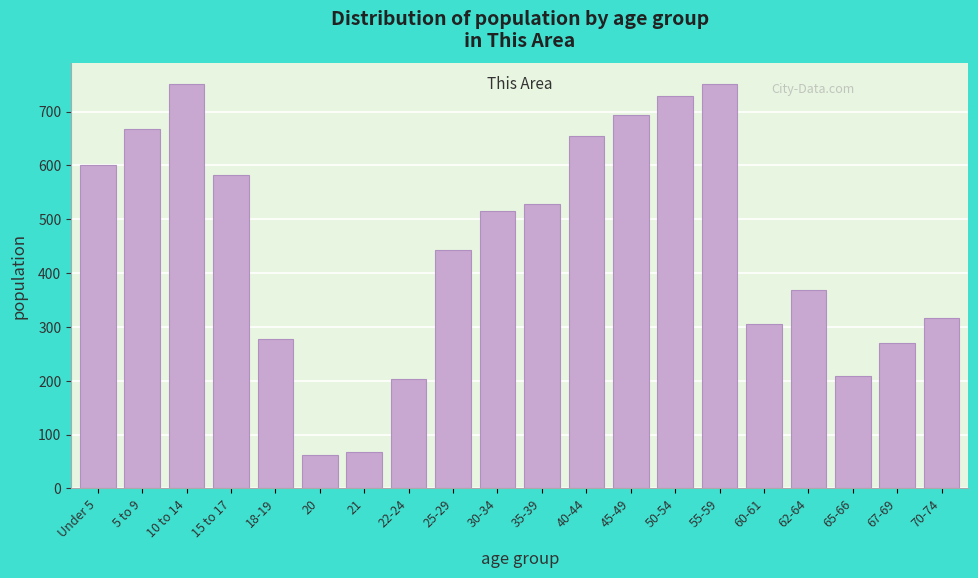

What is the sum of all values?

8997